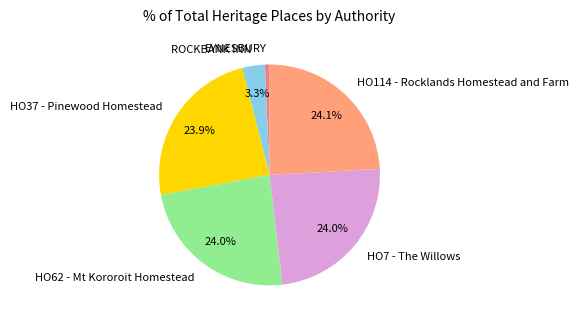

What is the ratio of the value at ROCKBANK INN to the value at HO7 - The Willows?

0.1